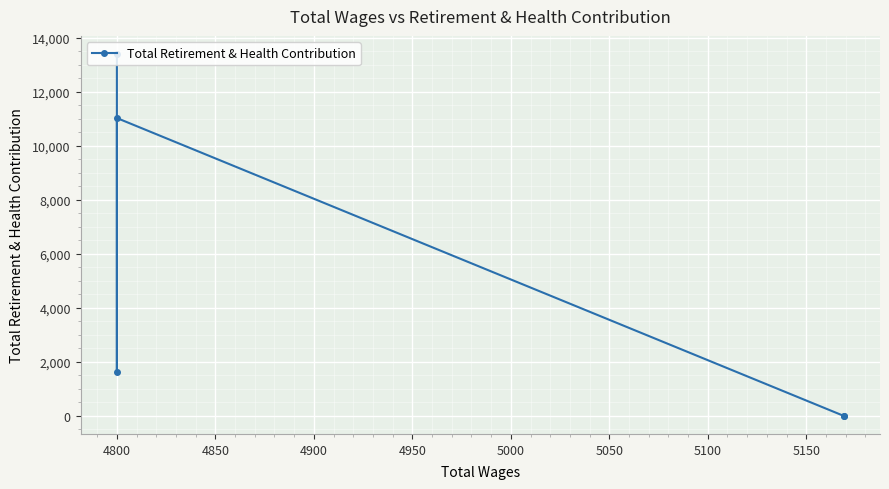

True or false: there are more than 1 points higher than both neighbors.

False